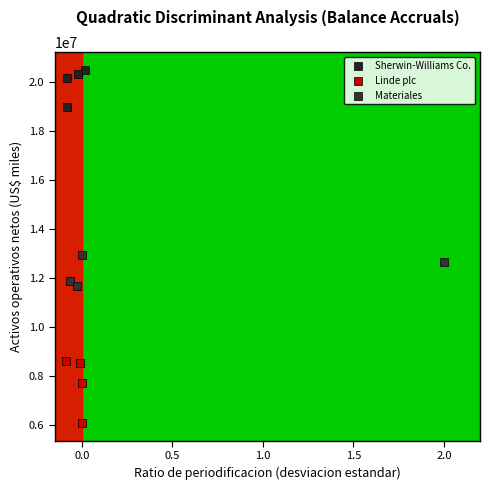

What are all the series names shown in the legend?

Sherwin-Williams Co., Linde plc, Materiales